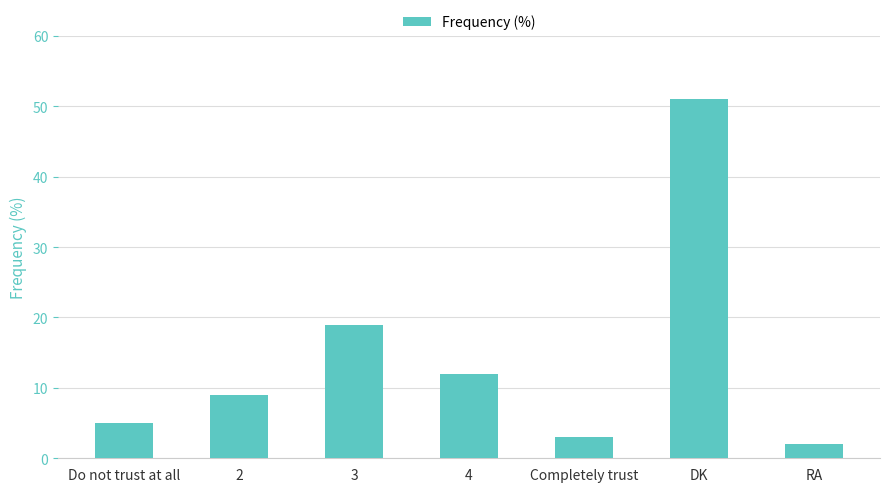

What is the label of the 1st bar from the right?

RA